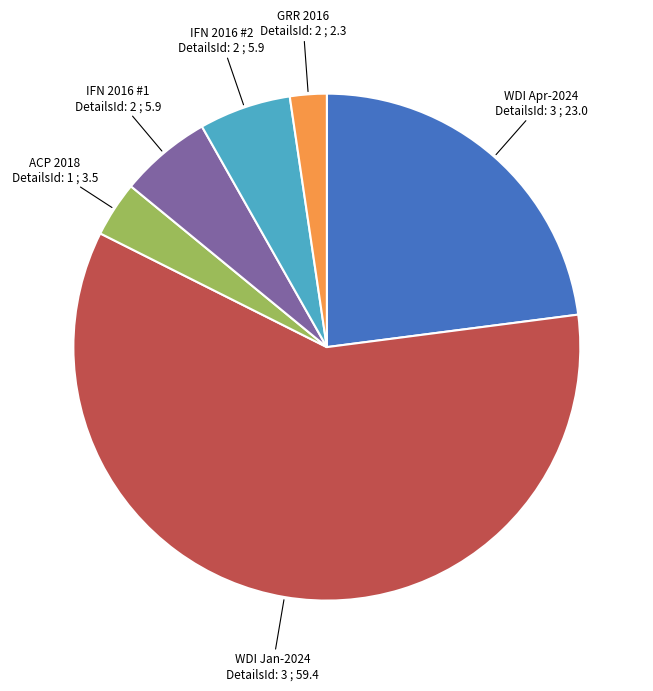

Which slice represents more than half of the pie?

WDI Jan-2024 DetailsId: 3